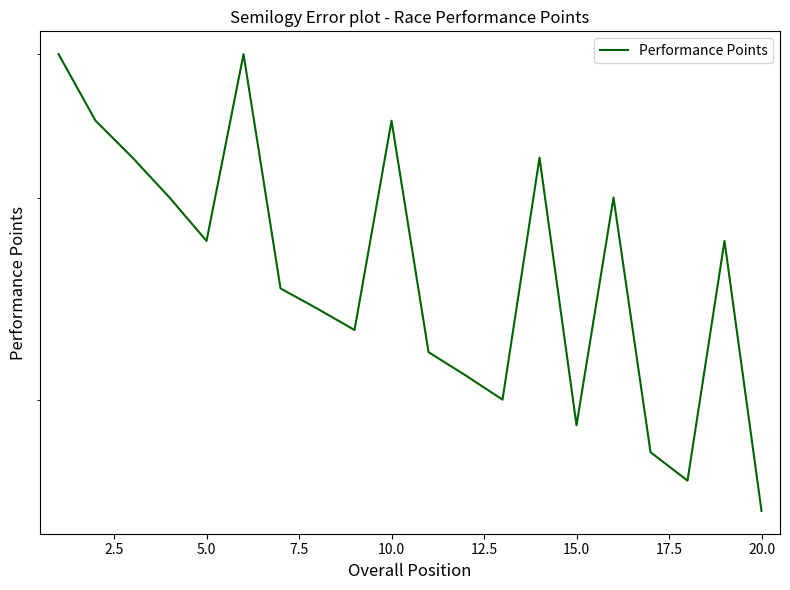

What is the value of the 3rd point from the left?

325